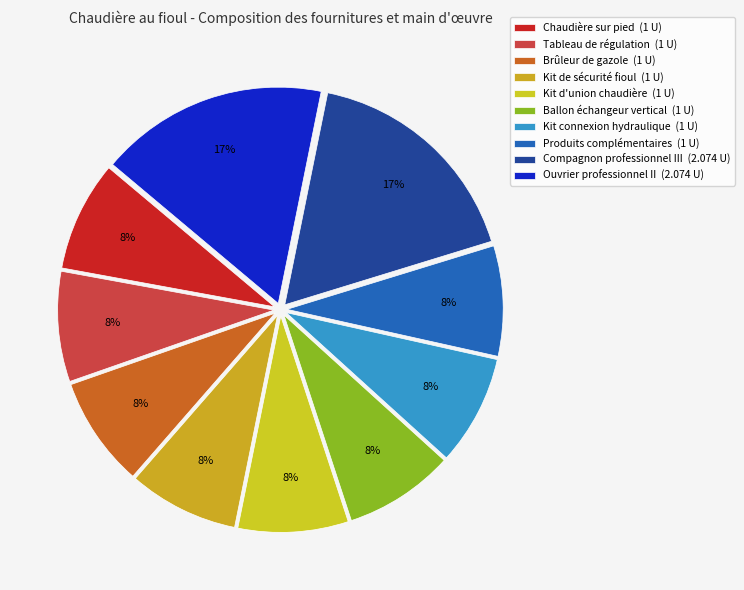

True or false: Ballon échangeur vertical accounts for 16% of the total.

False